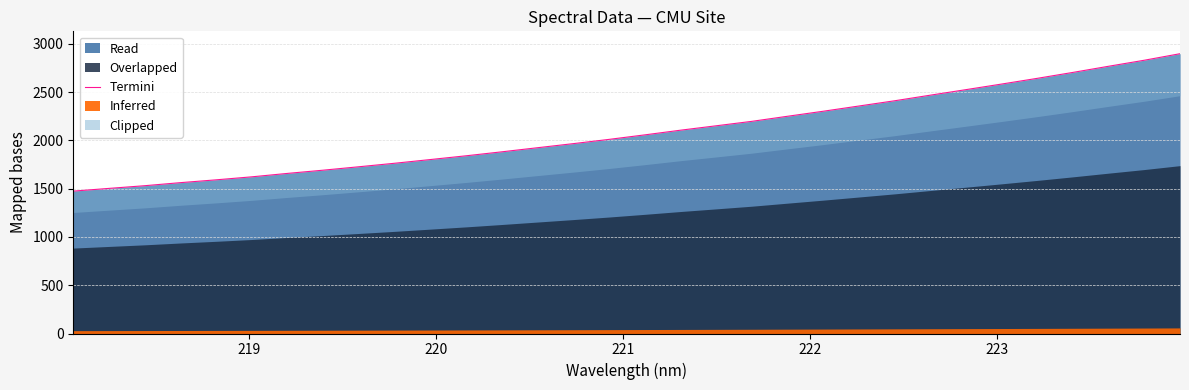

What is the difference between the maximum and minimum values?

1423.1